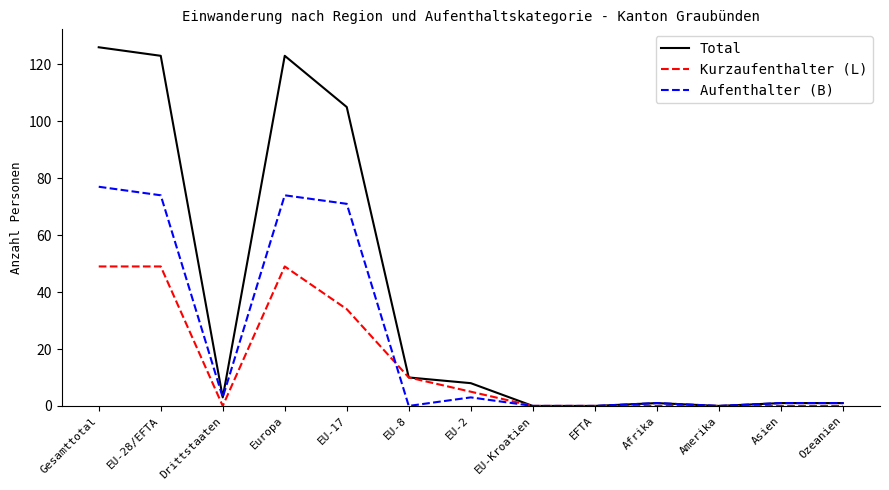

What is the spread (max minus min) of values at Gesamttotal?

77